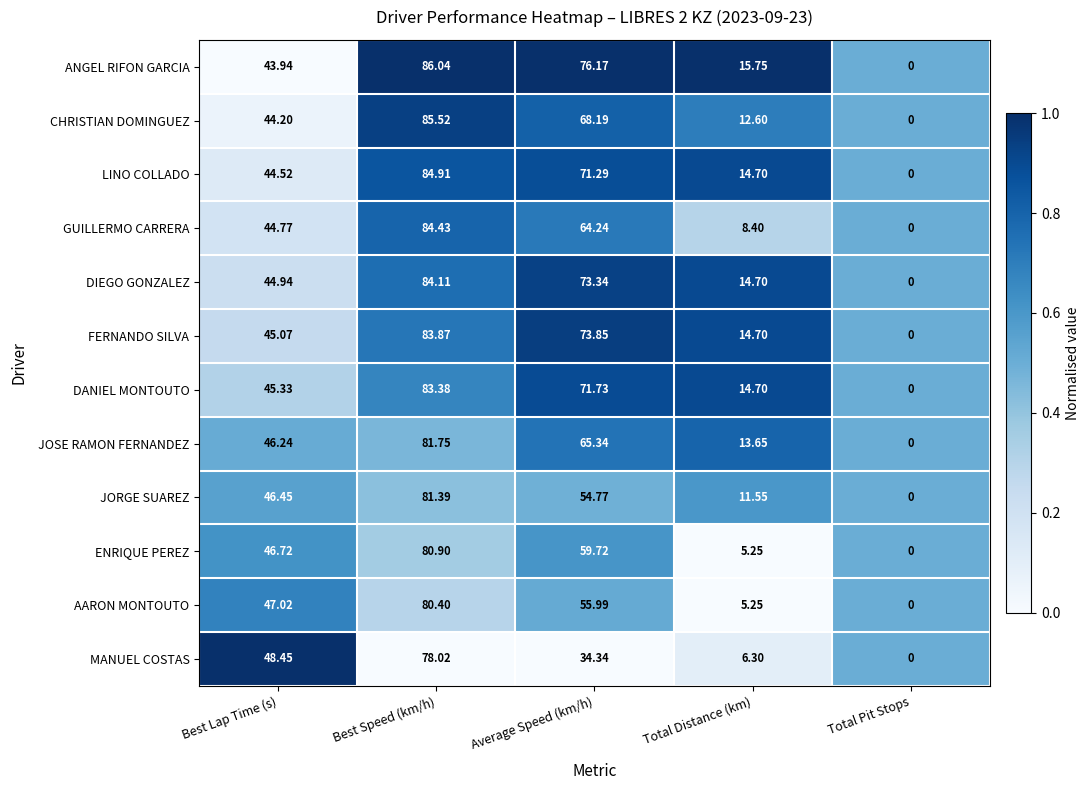

At which category is the sum across all series the highest?

Best Speed (km/h)